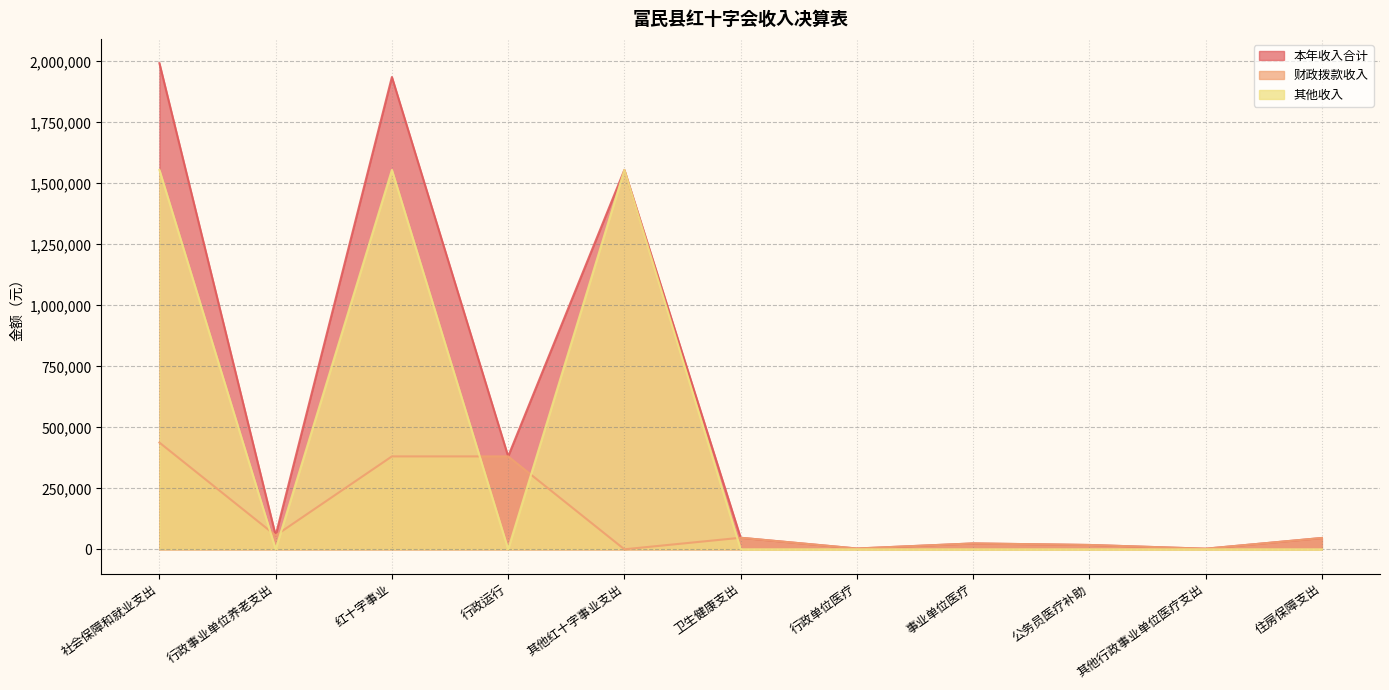

Which category has the highest value in the 本年收入合计 series?

社会保障和就业支出